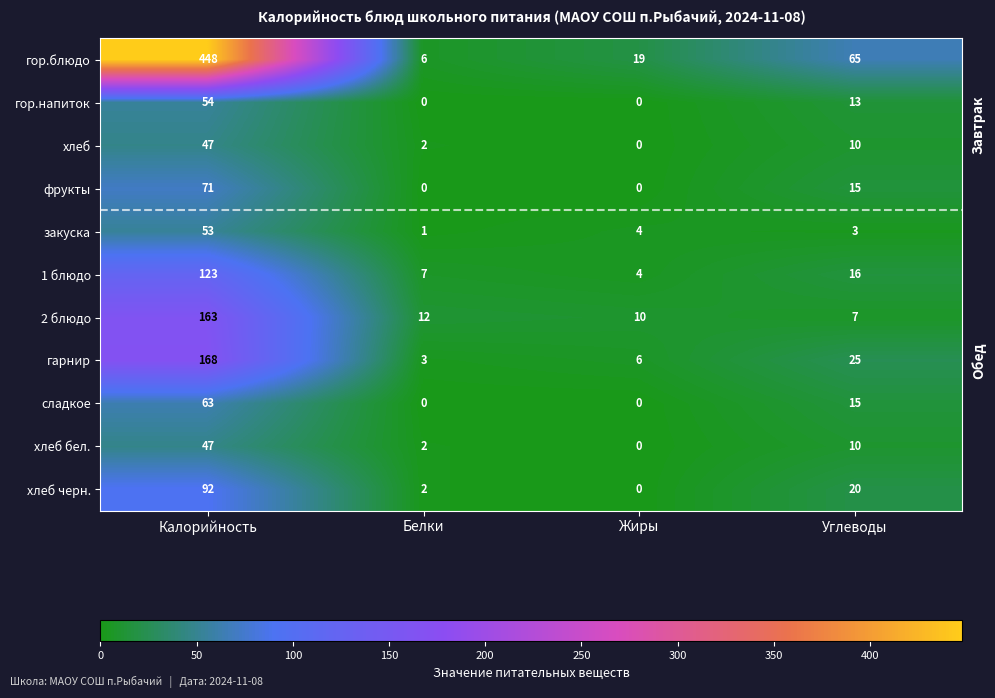

What is the total value across all series at Белки?

35